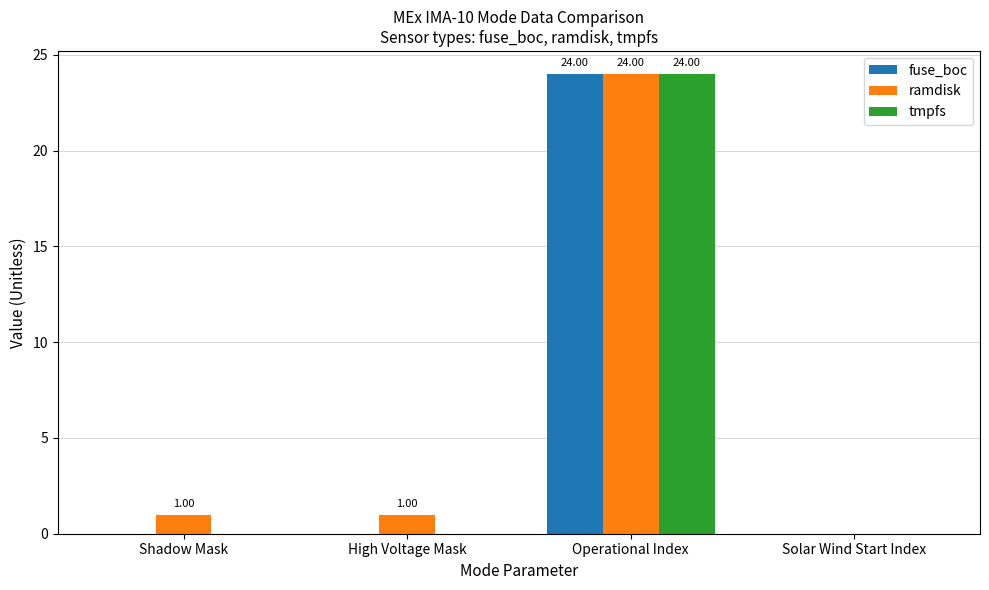

At which label does fuse_boc reach its peak?

Operational Index